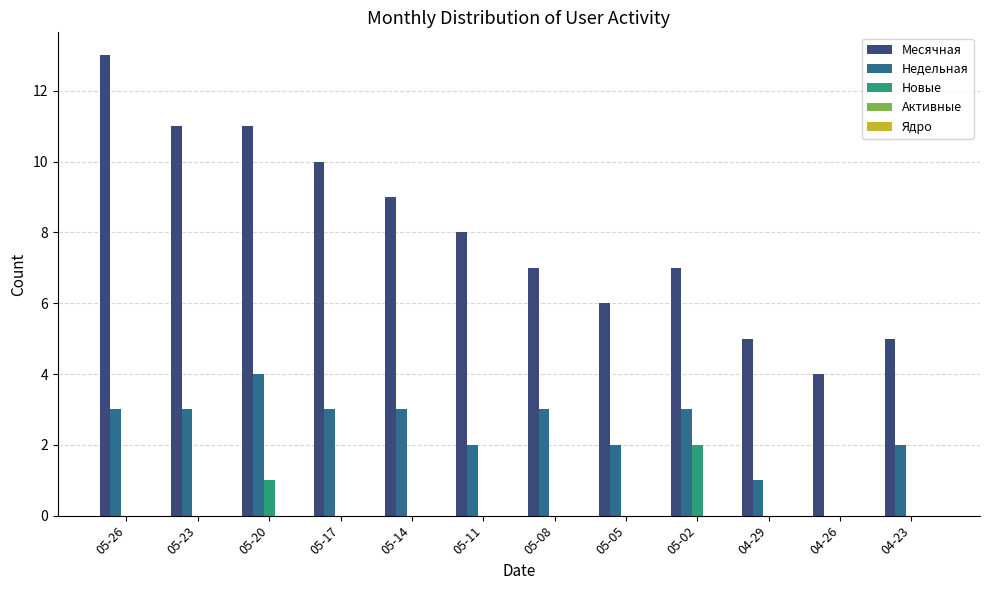

Which category has the highest value in the Недельная series?

05-20